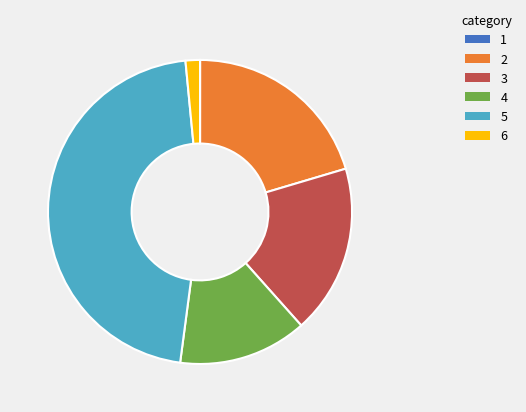

Does any single category account for the majority?

No